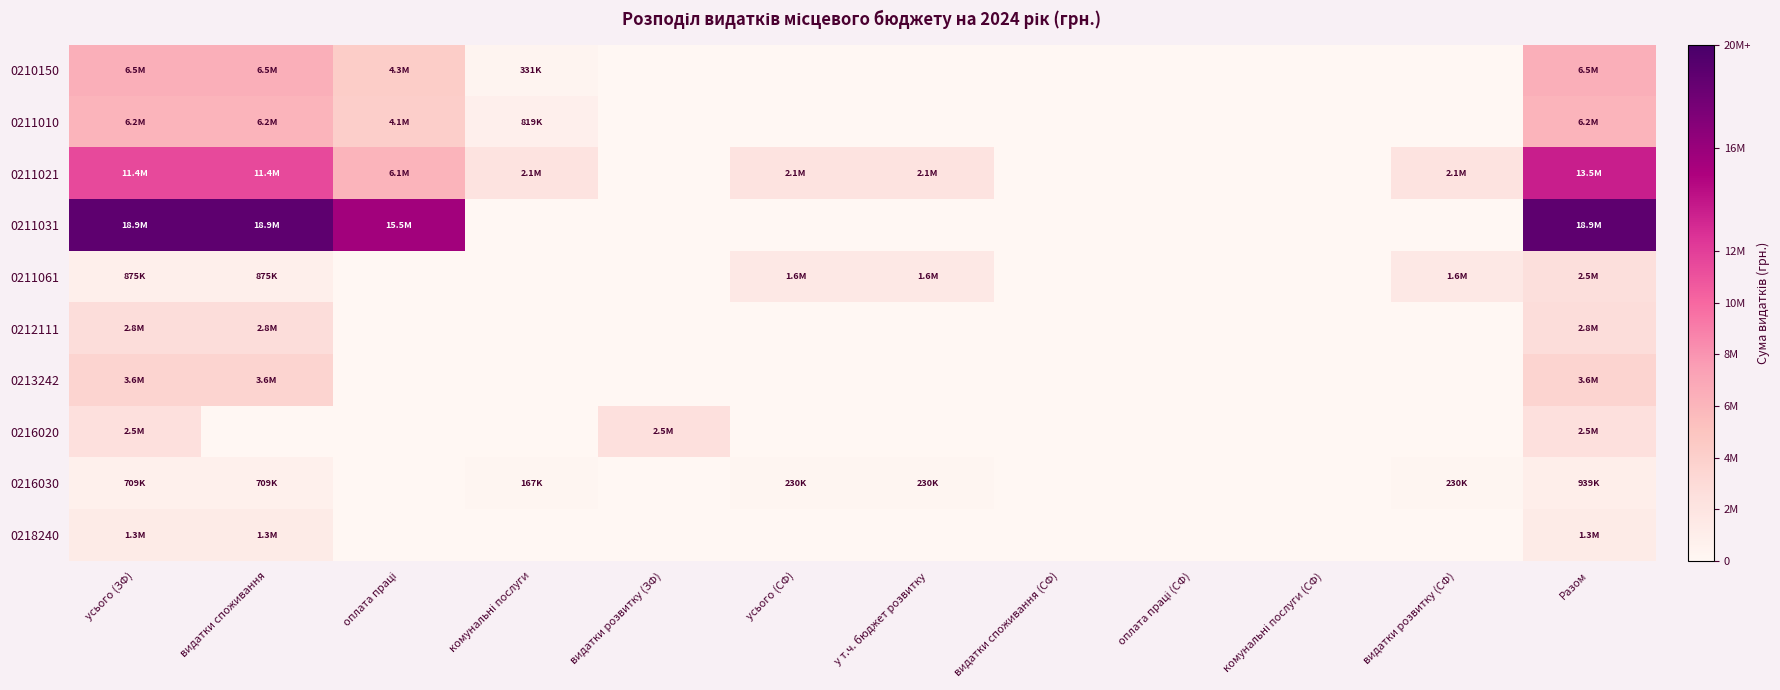

Between видатки розвитку (ЗФ) and Разом, which is larger?

Разом